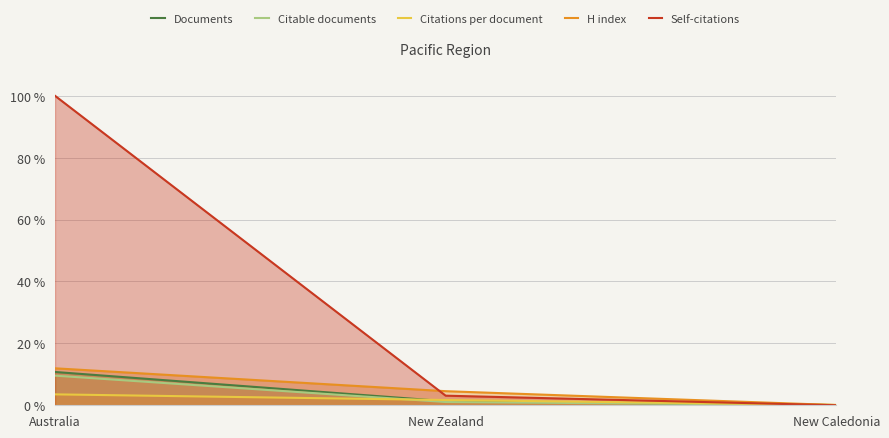

What are all the series names shown in the legend?

Documents, Citable documents, Citations per document, H index, Self-citations